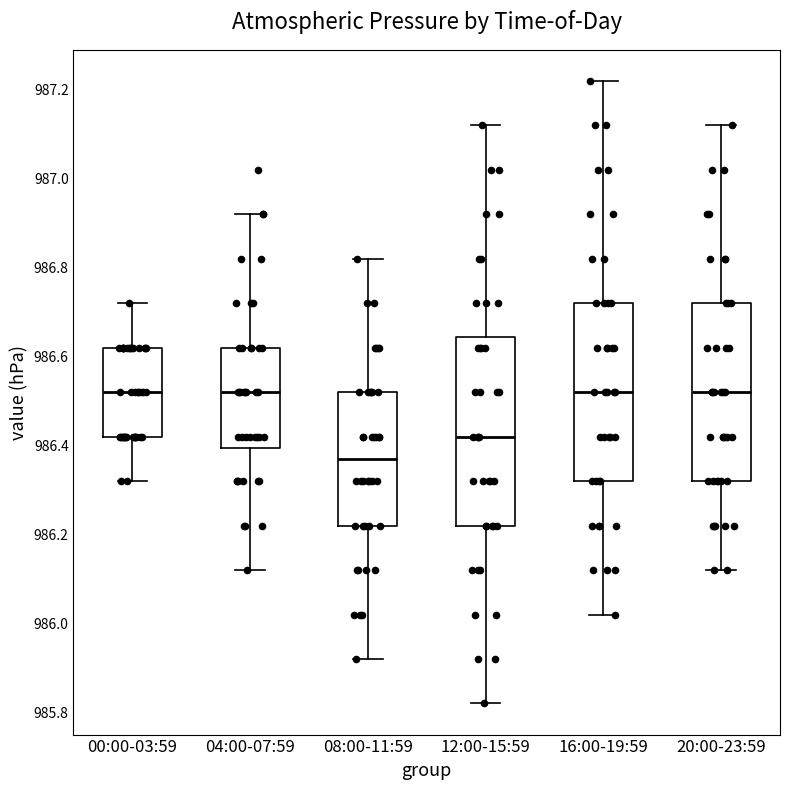

Which box is the tallest, from its lower edge to its upper edge?

12:00-15:59